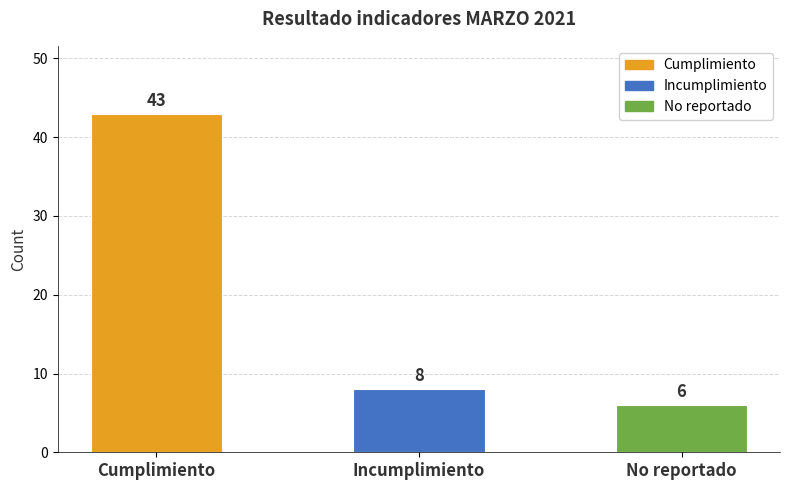

Reading left to right, list all the values displayed in this chart.

Cumplimiento=43	Incumplimiento=8	No reportado=6